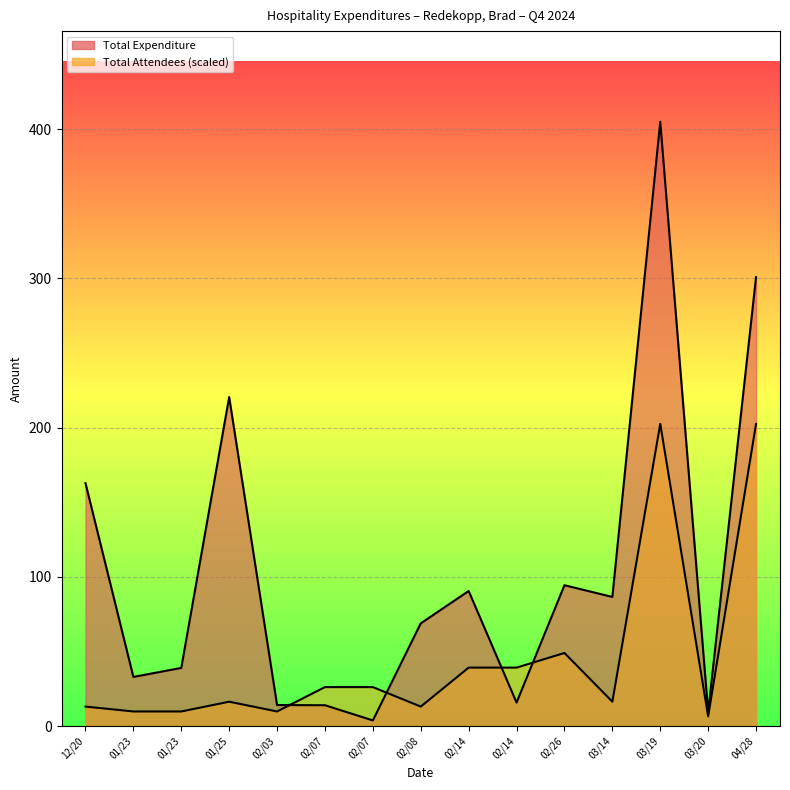

What is the label of the 4th point from the right?

03/14